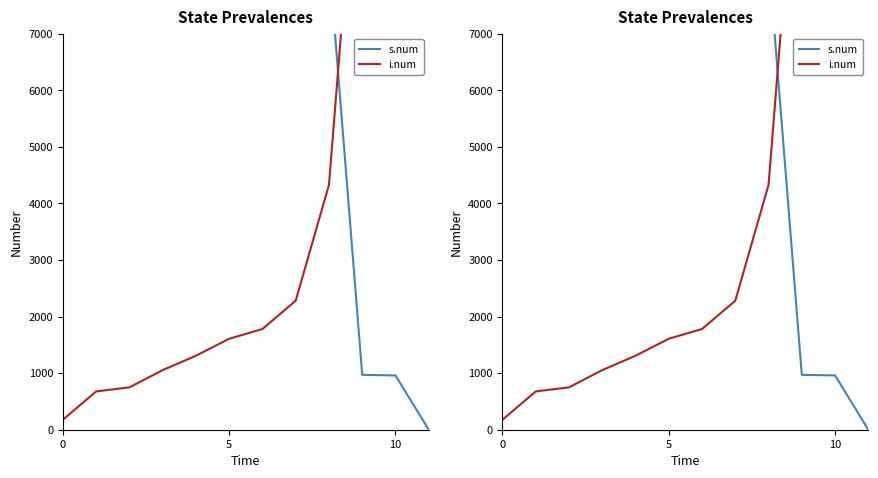

What is the sum of all i.num values?

50033